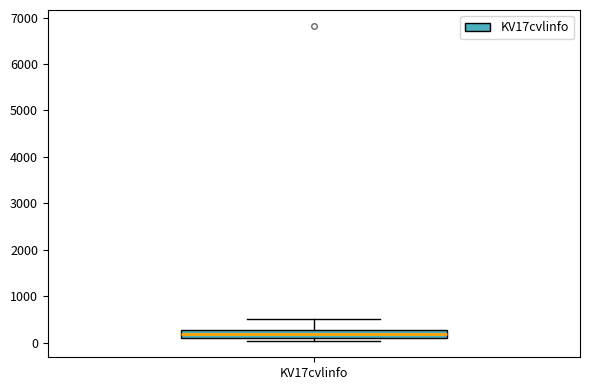

Where does the median line of the box for KV17cvlinfo sit on the y-axis? The values are not printed on the chart, so give them approximately, as read against the axis.

200